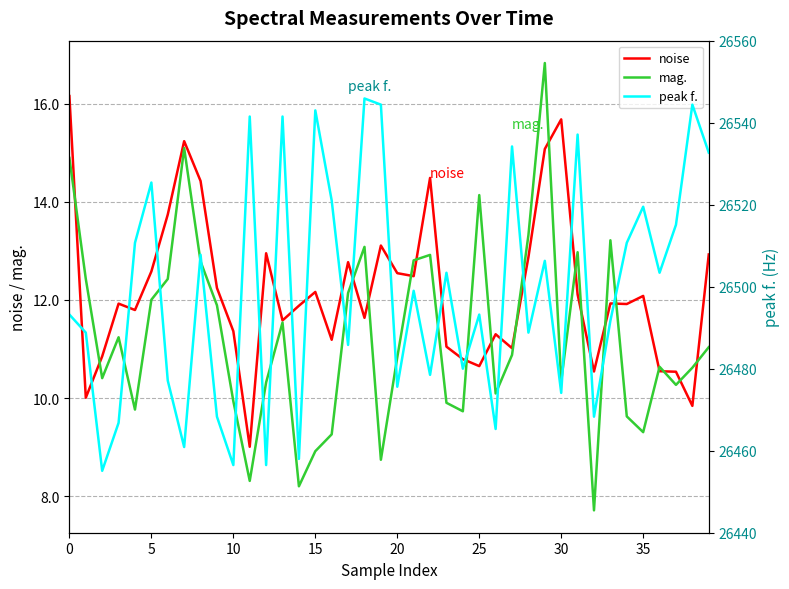

What is the difference between the maximum and minimum values in the mag. series?

9.1